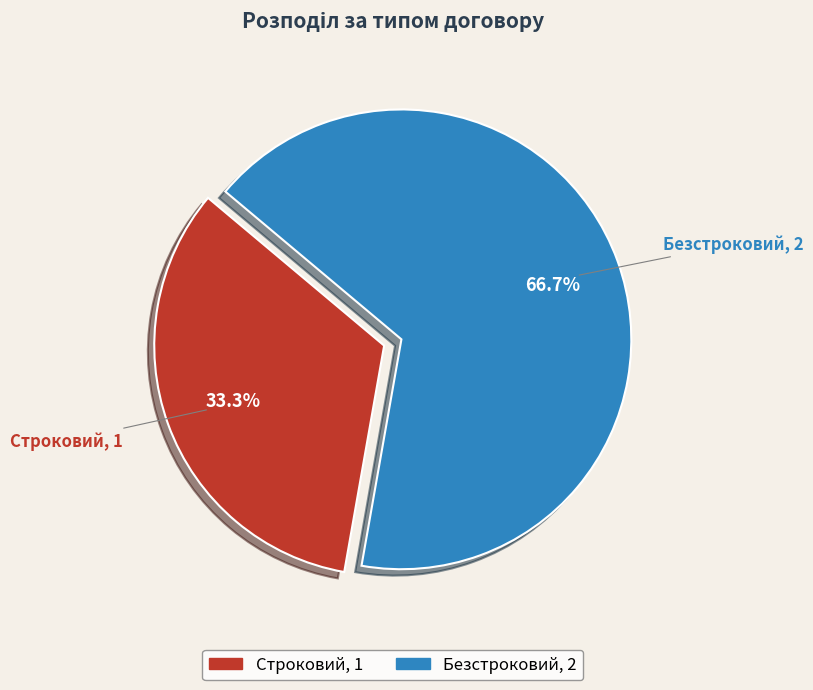

How much of the chart is everything except Безстроковий?

33.3%